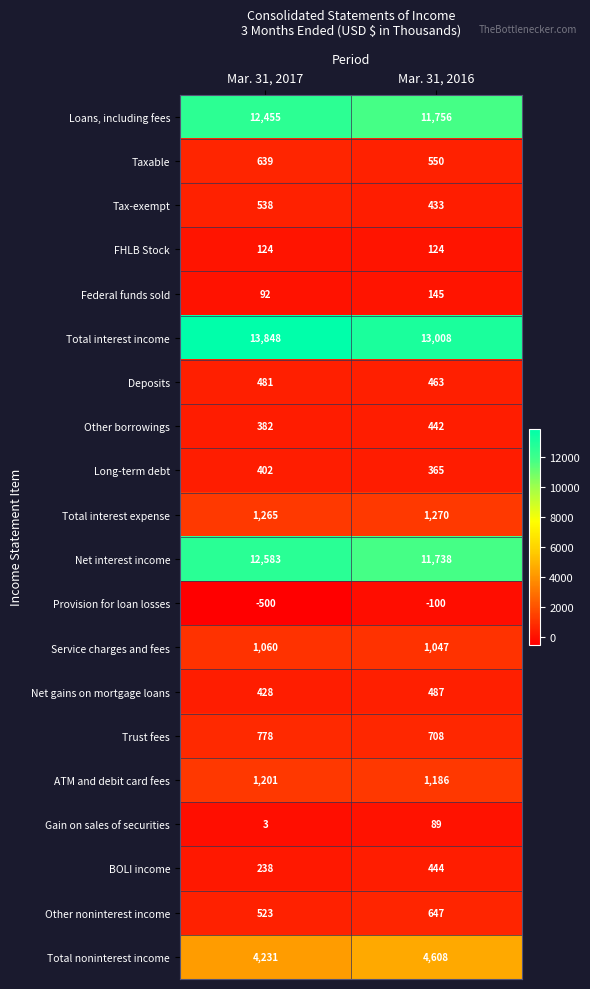

Rank the series by their maximum value, from lowest to highest.

Provision for loan losses, Gain on sales of securities, FHLB Stock, Federal funds sold, Long-term debt, Other borrowings, BOLI income, Deposits, Net gains on mortgage loans, Tax-exempt, Taxable, Other noninterest income, Trust fees, Service charges and fees, ATM and debit card fees, Total interest expense, Total noninterest income, Loans, including fees, Net interest income, Total interest income